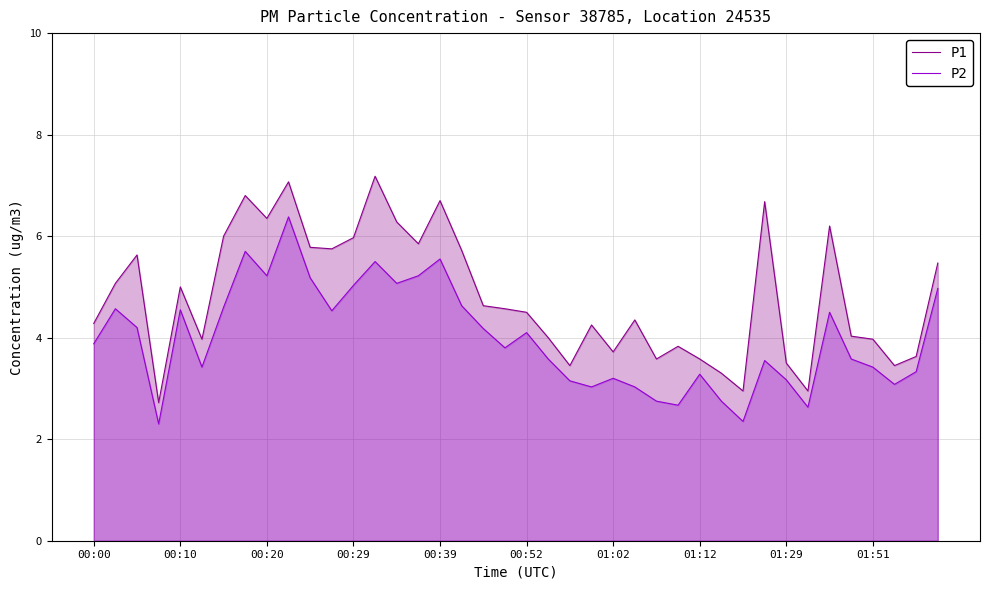

What is the total value across all series at 30?

5.3